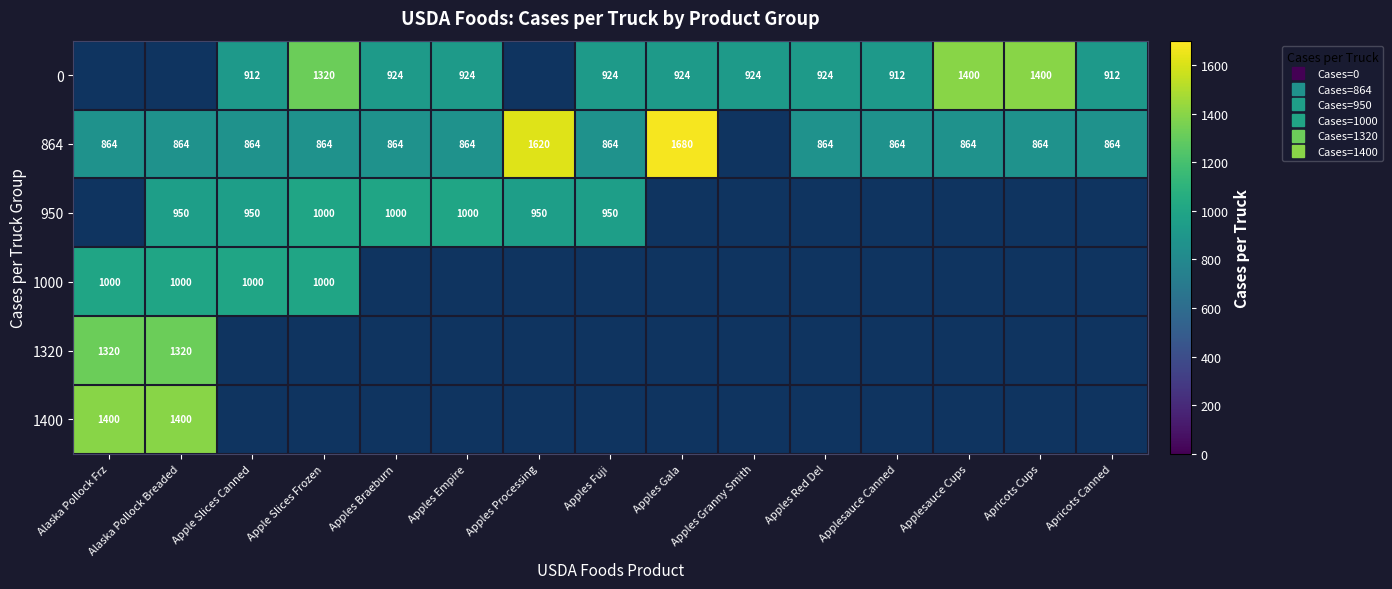

Which category has the highest value in the 1320 series?

Alaska Pollock Frz